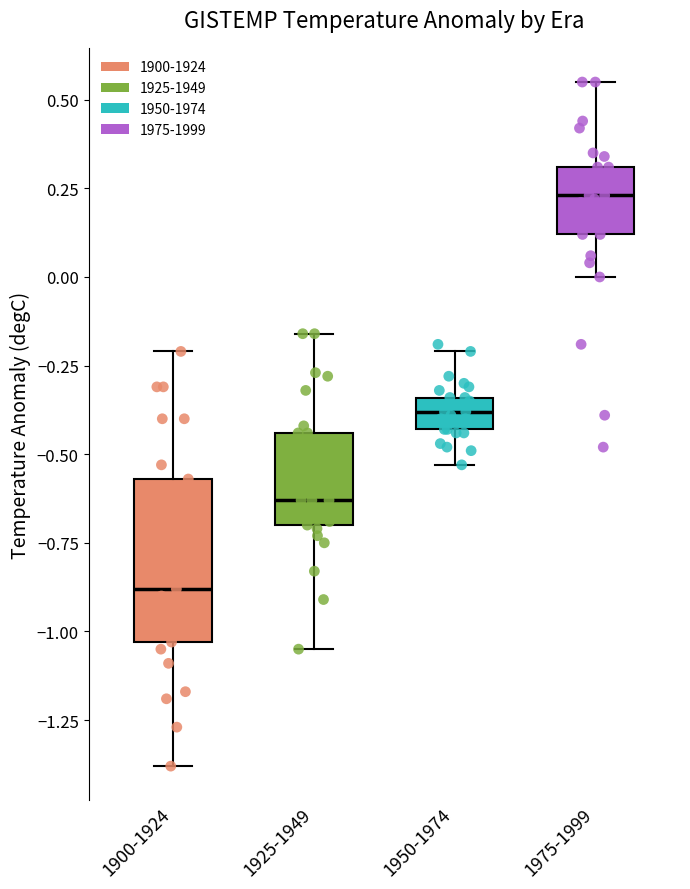

Reading left to right, read every box against the y-axis: the position of its median line, the range the box covers, and the ends of its whiskers. The values are not printed on the chart, so give them approximately, as read against the axis.

1900-1924: median -0.90, box -1.05 to -0.55, whiskers -1.40 to -0.20
1925-1949: median -0.65, box -0.70 to -0.45, whiskers -1.05 to -0.15
1950-1974: median -0.40, box -0.45 to -0.35, whiskers -0.55 to -0.20
1975-1999: median 0.25, box 0.10 to 0.30, whiskers 0.00 to 0.55